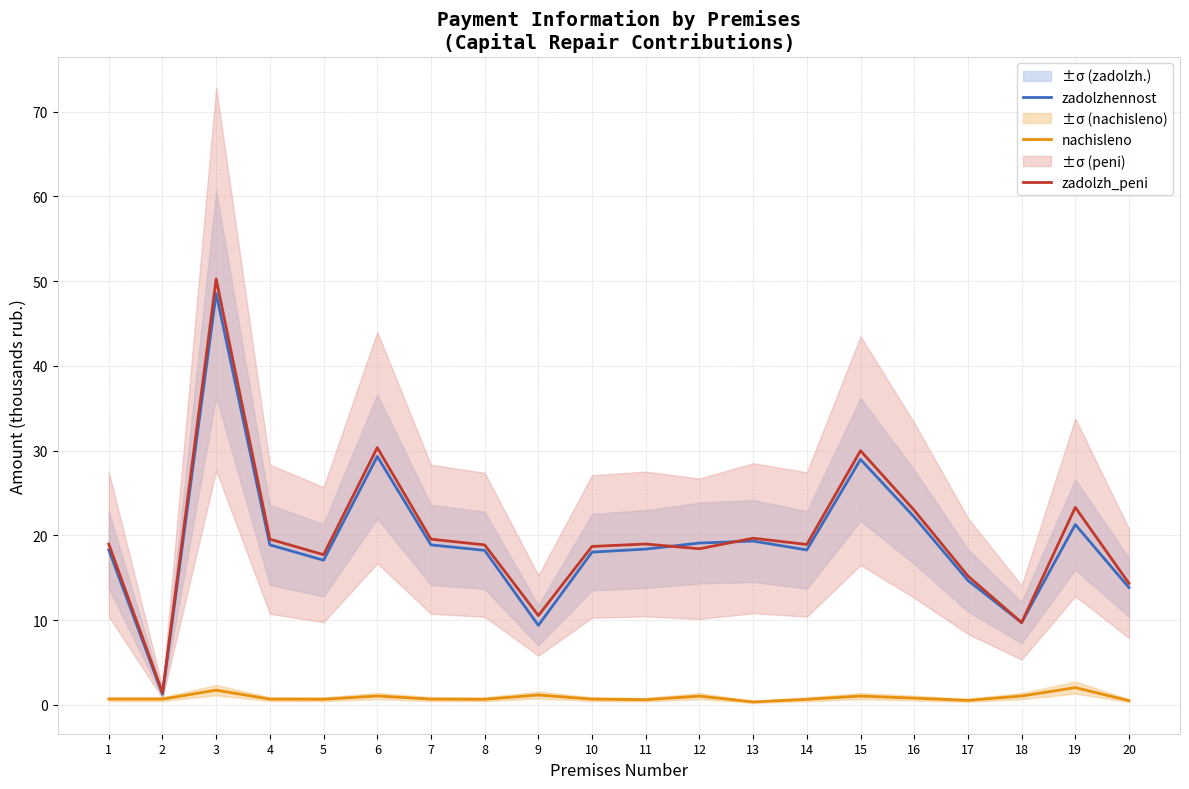

Does the chart have visible grid lines?

Yes